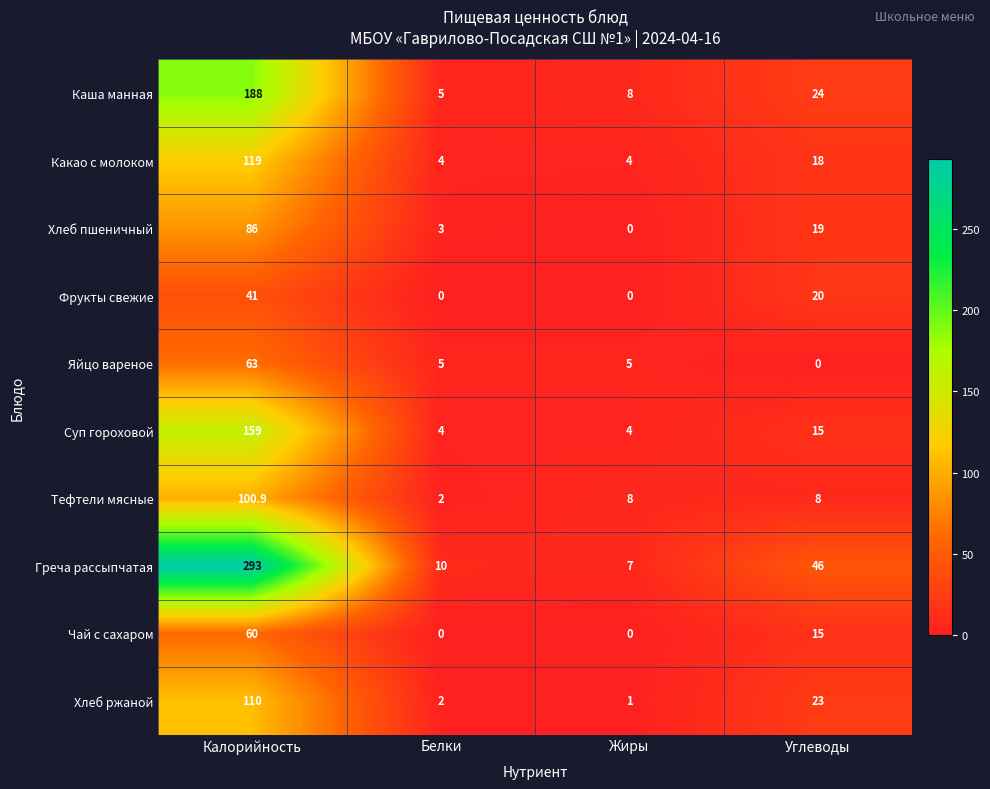

The value of Хлеб пшеничный at Калорийность is 86.0. True or false?

True